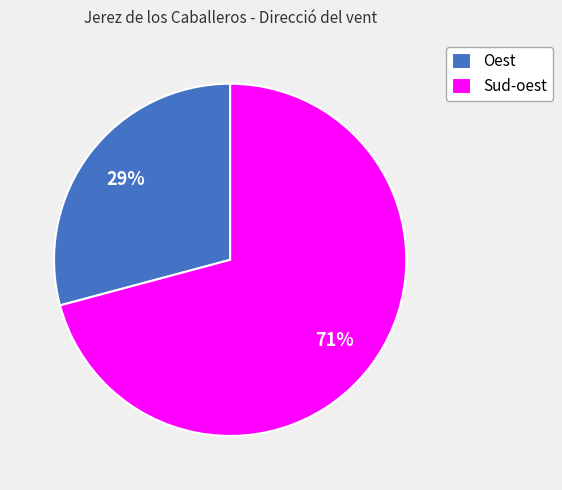

Count the number of slices in the pie.

2